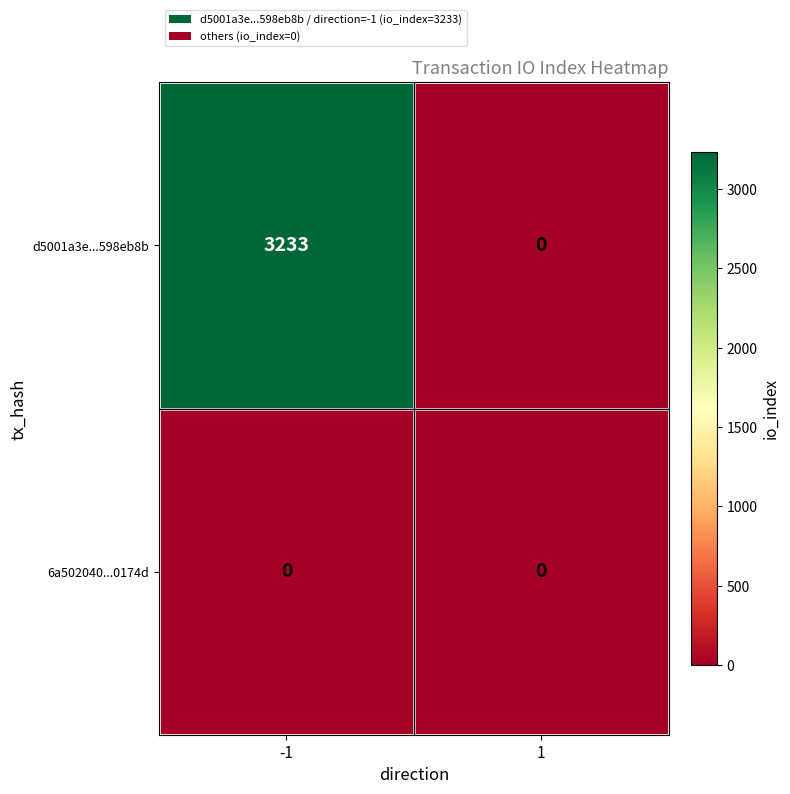

Which series has the largest range (max minus min)?

d5001a3e...598eb8b